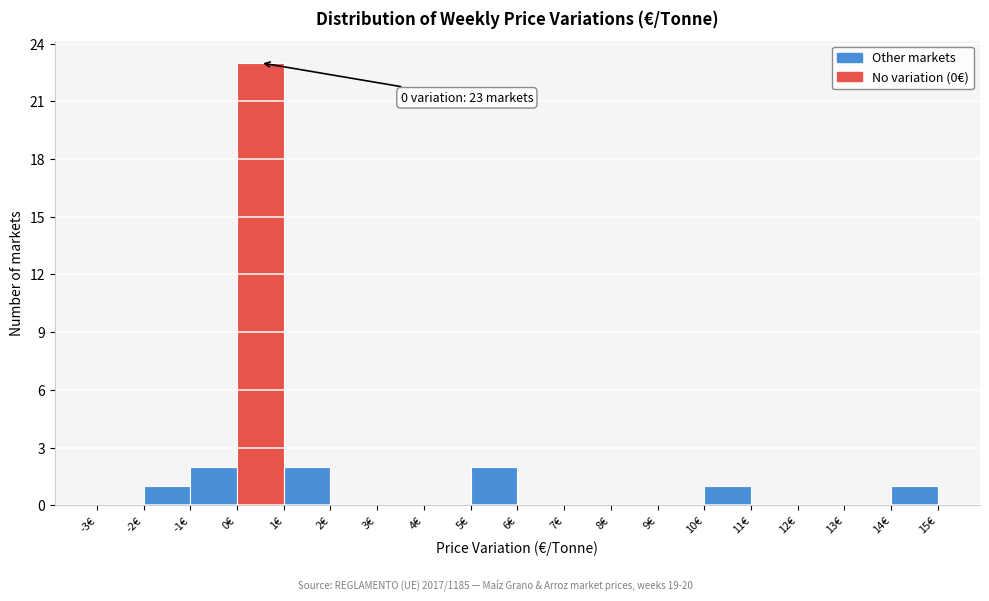

Which range on the x-axis has the tallest bar?

0 to 1